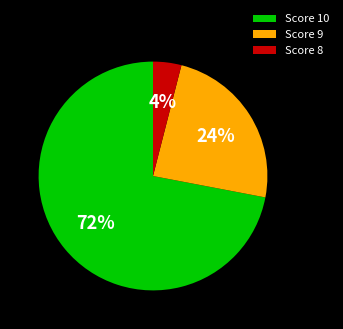

Rank the categories by value from lowest to highest.

Score 8, Score 9, Score 10